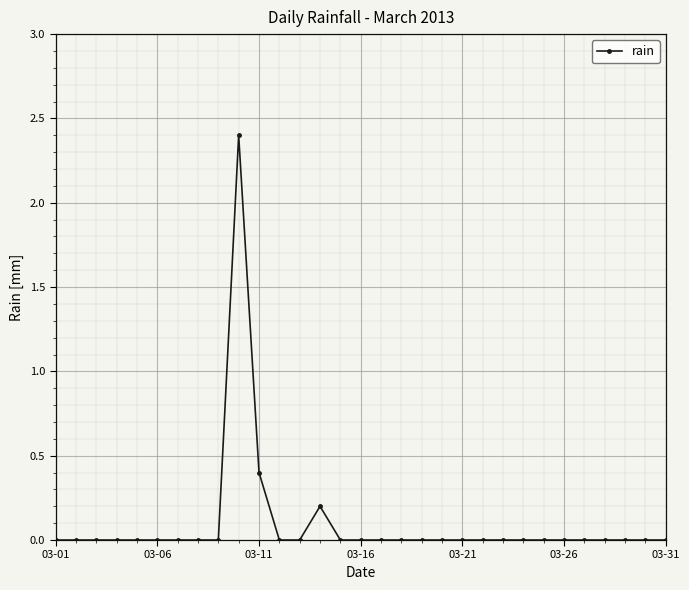

Reading right to left, extract all data points from this chart.

0.0	0.0	0.0	0.0	0.0	0.0	0.0	0.0	0.0	0.0	0.0	0.0	0.0	0.0	0.0	0.0	0.0	0.2	0.0	0.0	0.4	2.4	0.0	0.0	0.0	0.0	0.0	0.0	0.0	0.0	0.0